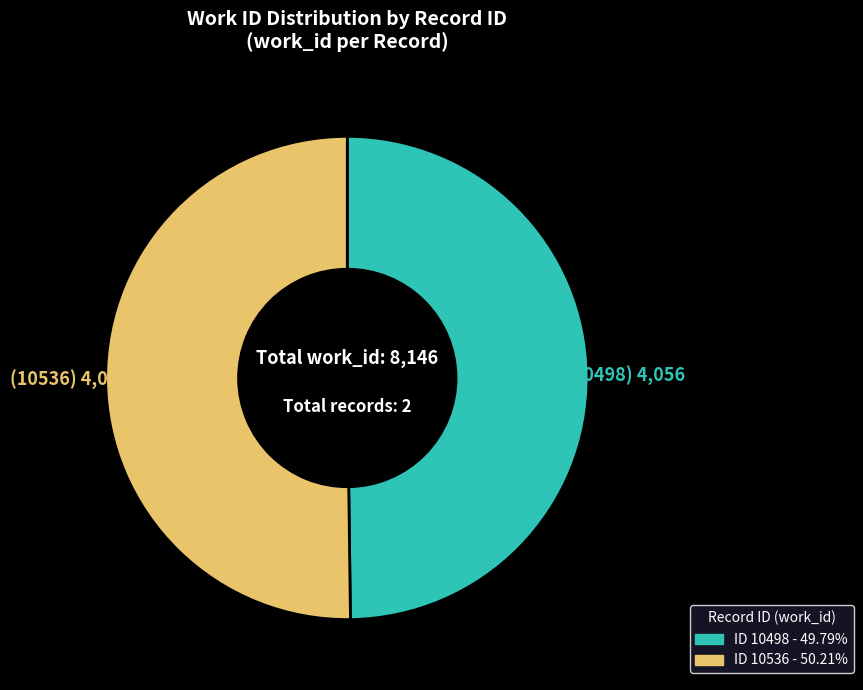

Which category has the smallest portion of the pie?

10498